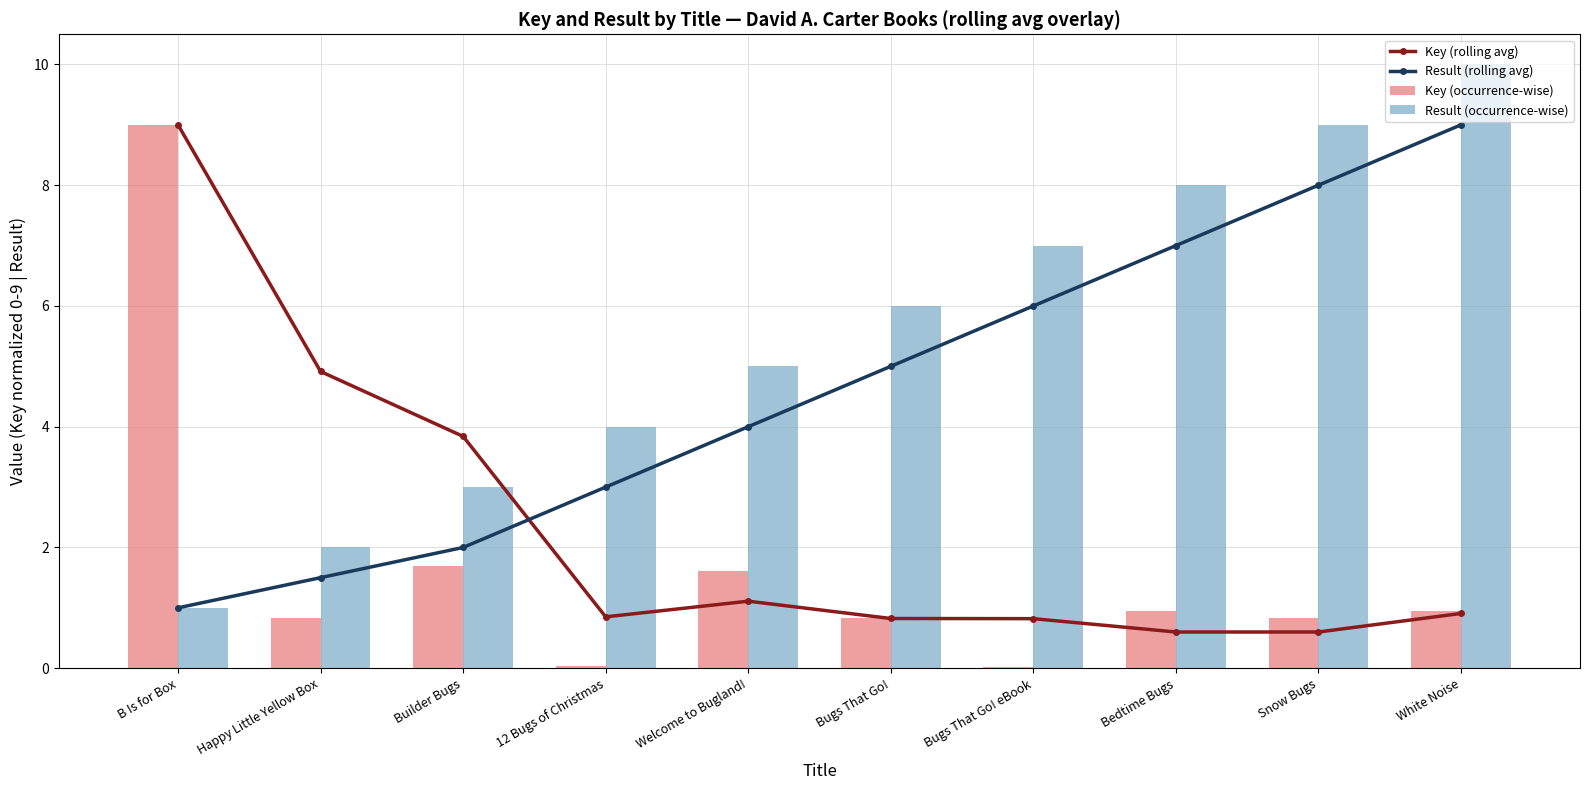

At which label is Result (rolling avg) closest to 5?

Bugs That Go!